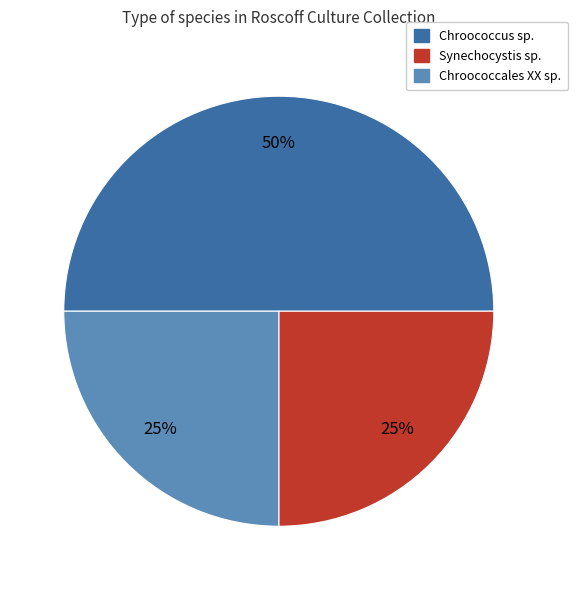

To the nearest percent, what is the difference between the largest and smallest slice percentages?

25%